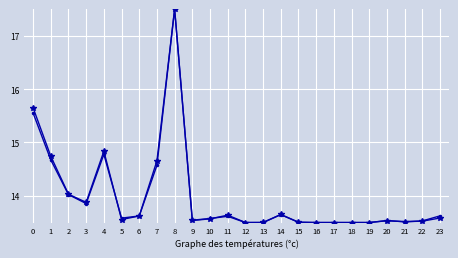

At which category is the sum across all series the highest?

8